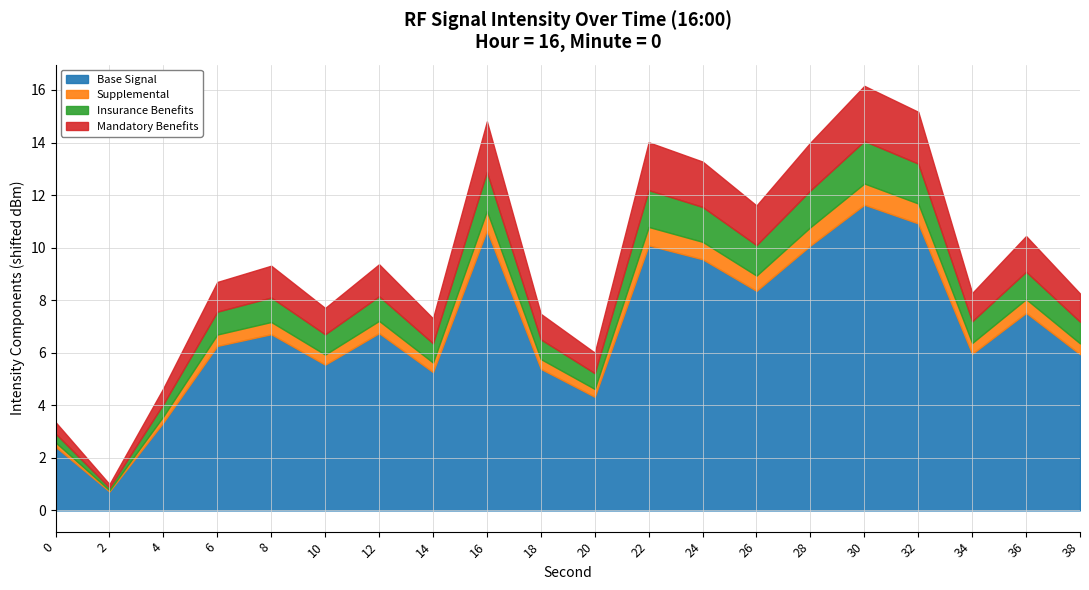

Which label corresponds to the largest value in the chart?

30